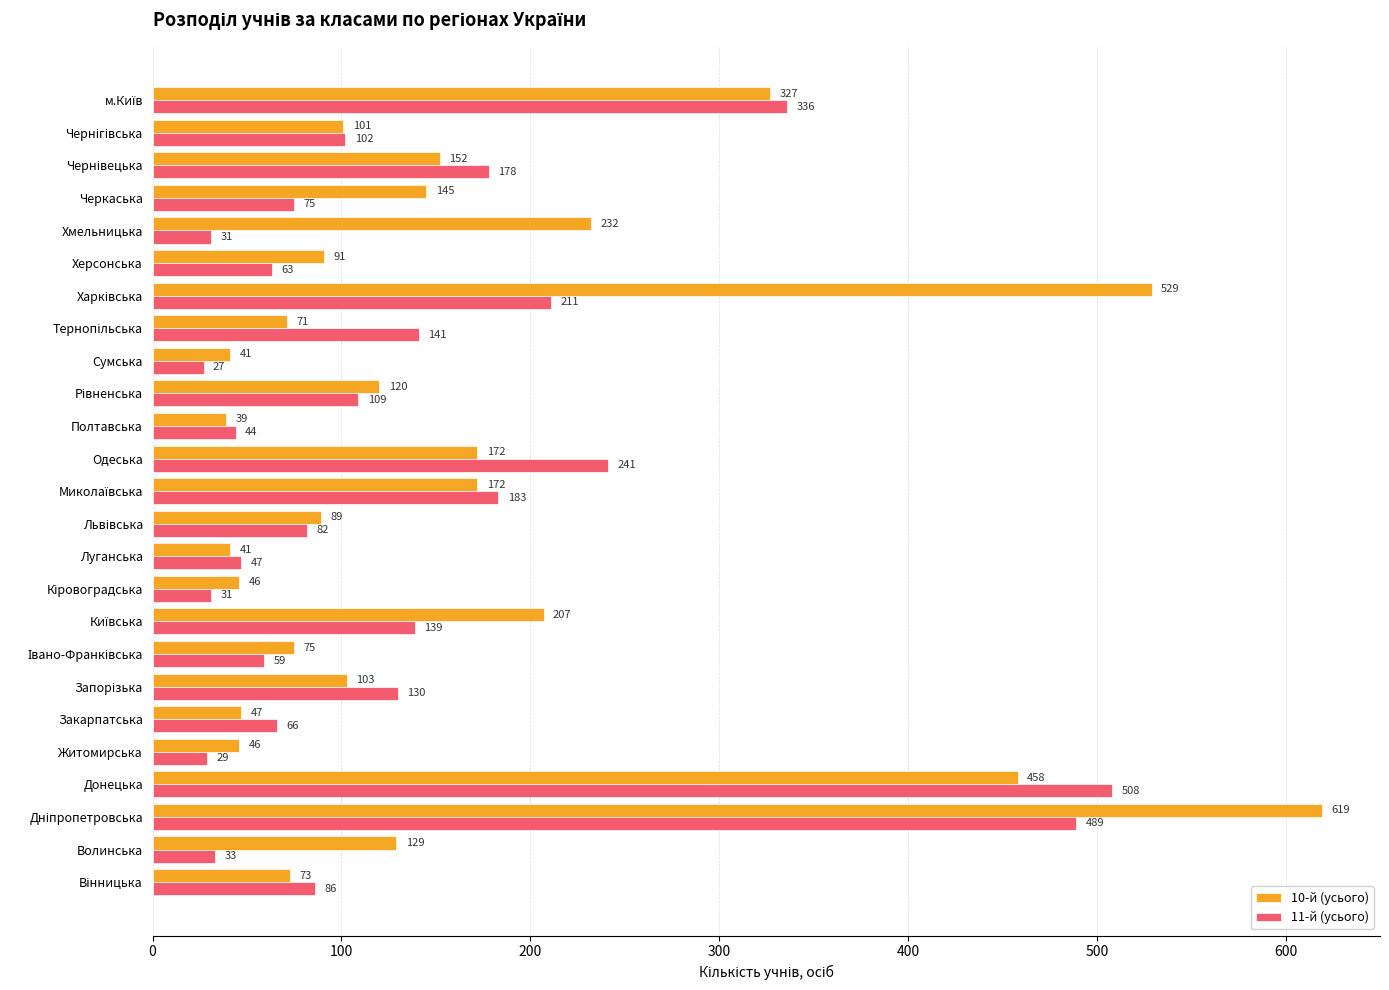

Read the 10-й (усього) value at Закарпатська.

47